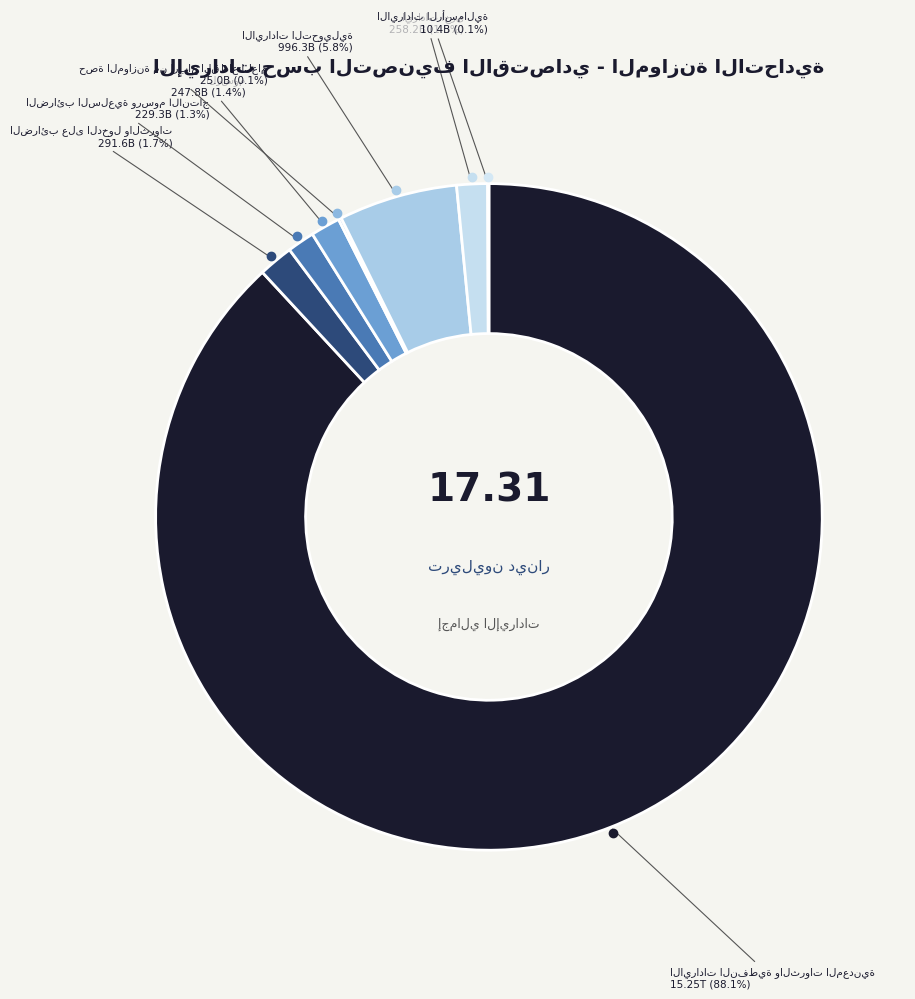

Is ايرادات اخرى the majority of the pie?

No